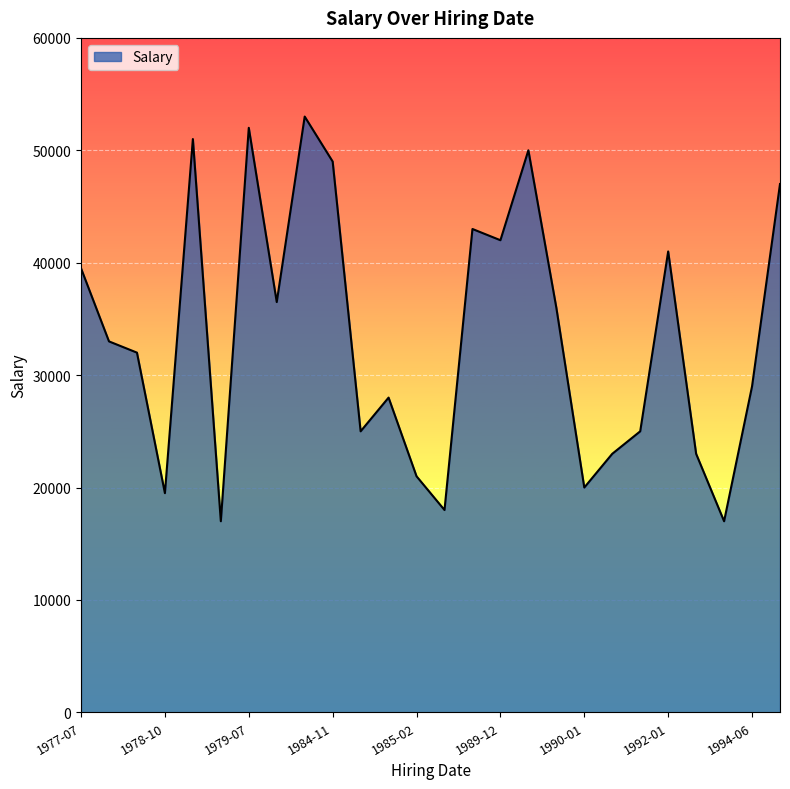

What is the difference between the maximum and minimum values?

36000